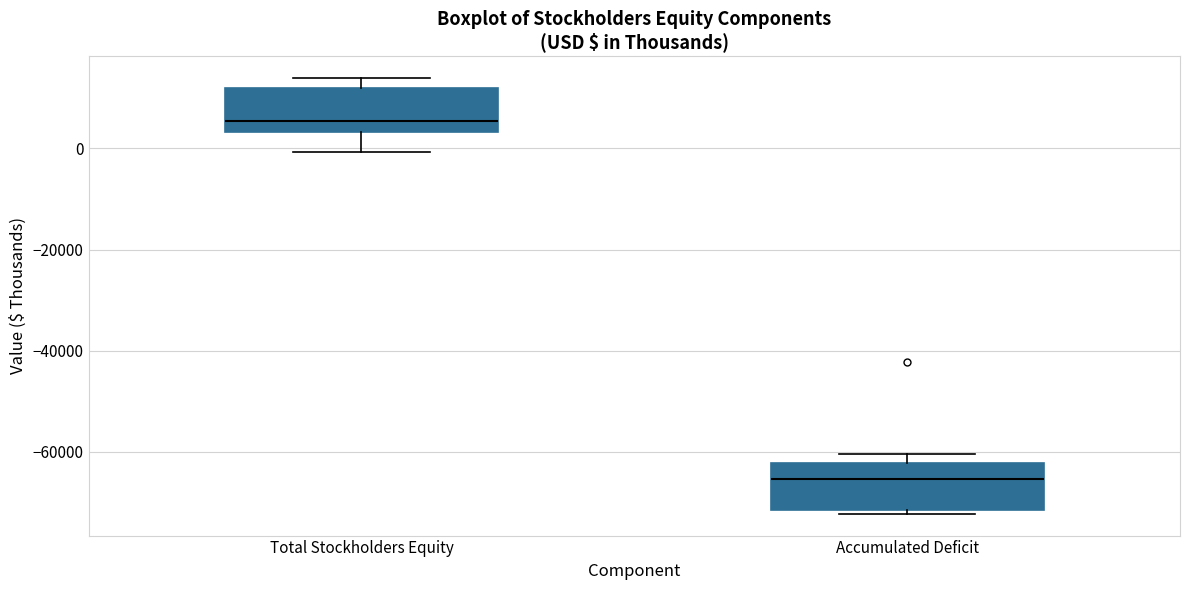

Reading left to right, transcribe this box plot: for each box, give where its median line is, the range the box spans, and where its two whiskers end, as read against the y-axis. The values are not printed on the chart, so give them approximately, as read against the axis.

Total Stockholders Equity: median 6000, box 4000 to 12000, whiskers 0 to 14000
Accumulated Deficit: median -66000, box -72000 to -62000, whiskers -72000 (just below the box's lower edge) to -60000